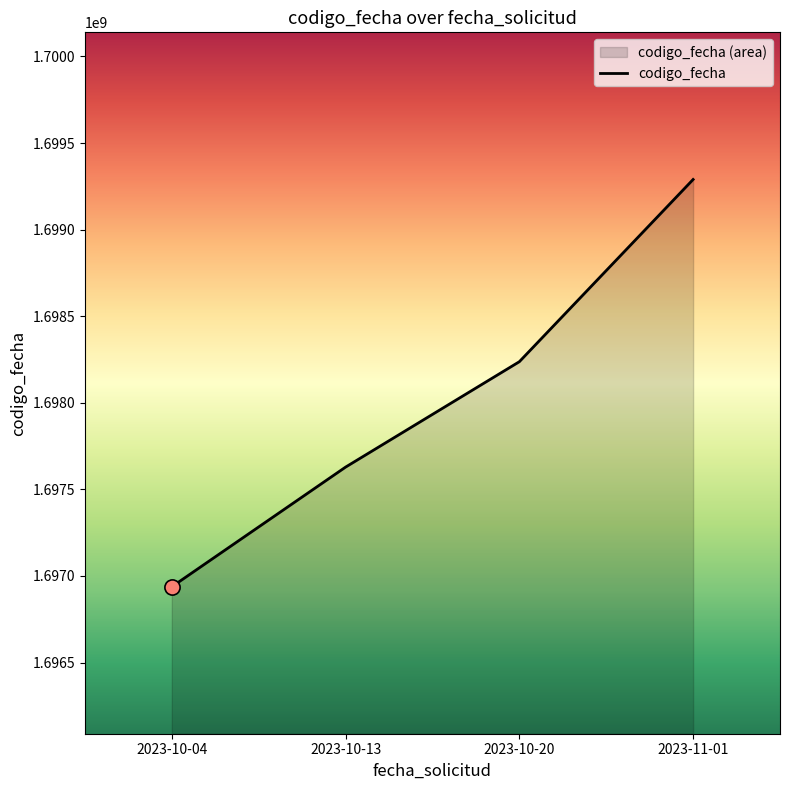

Approximately how many times larger is the value at 2023-10-20 compared to 2023-10-13?

1.0